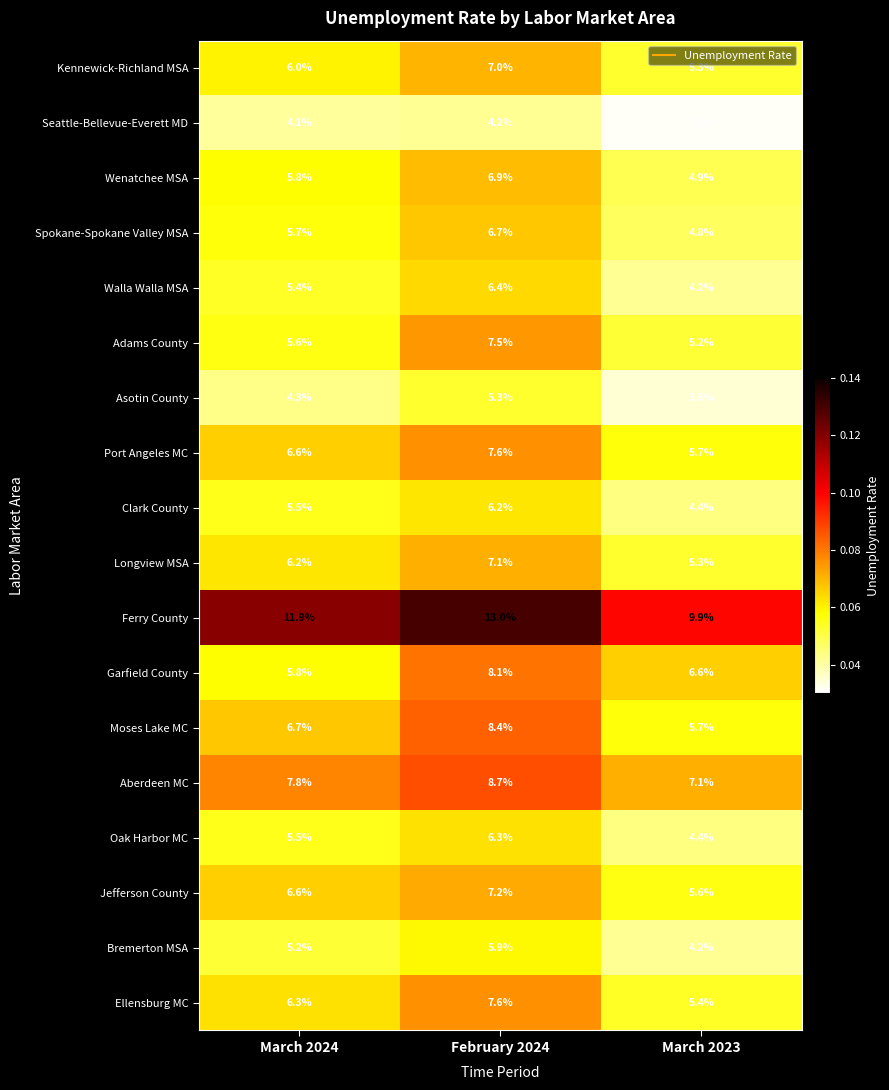

The Bremerton MSA series shows 1.8 at March 2024. True or false?

False